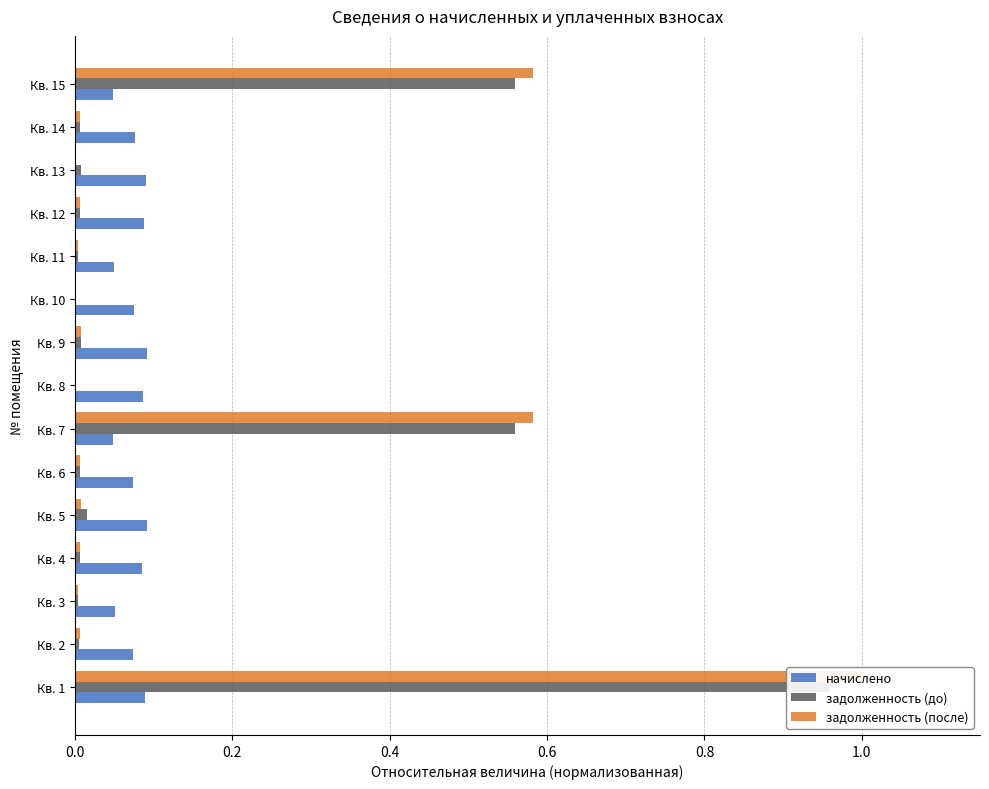

How many bars are there in total?

45